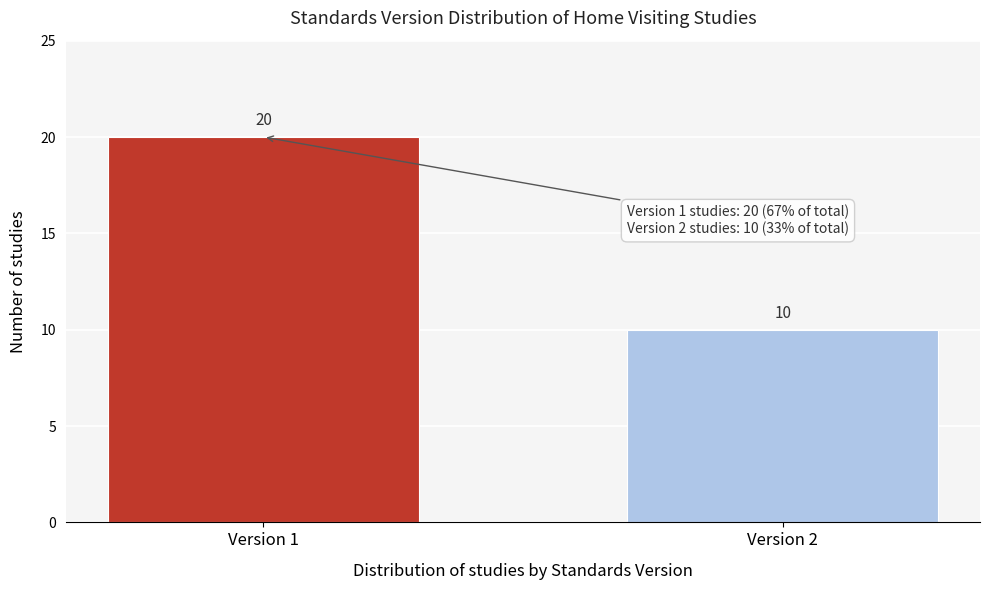

Reading left to right, list all the values displayed in this chart.

Version 1=20	Version 2=10